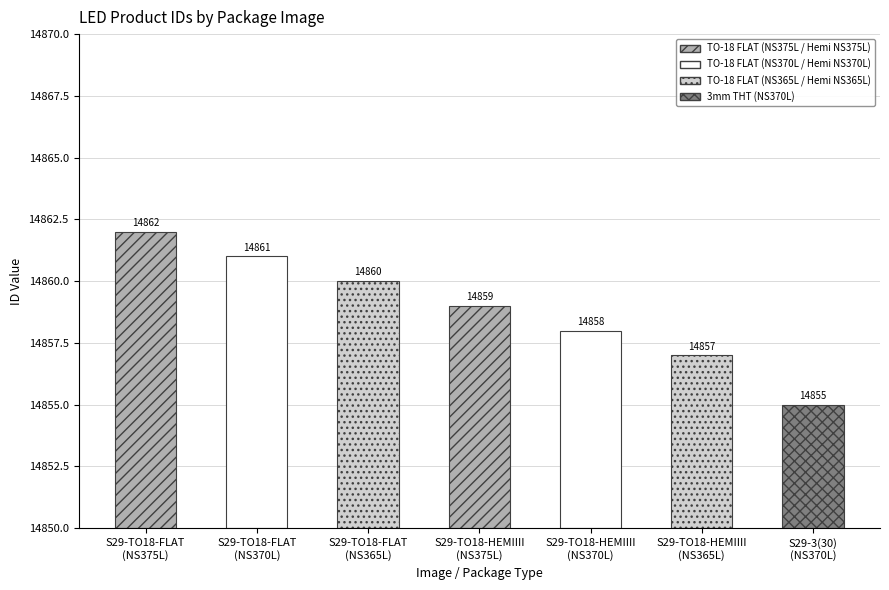

Which label corresponds to the largest value in the chart?

S29-TO18-FLAT
(NS375L)